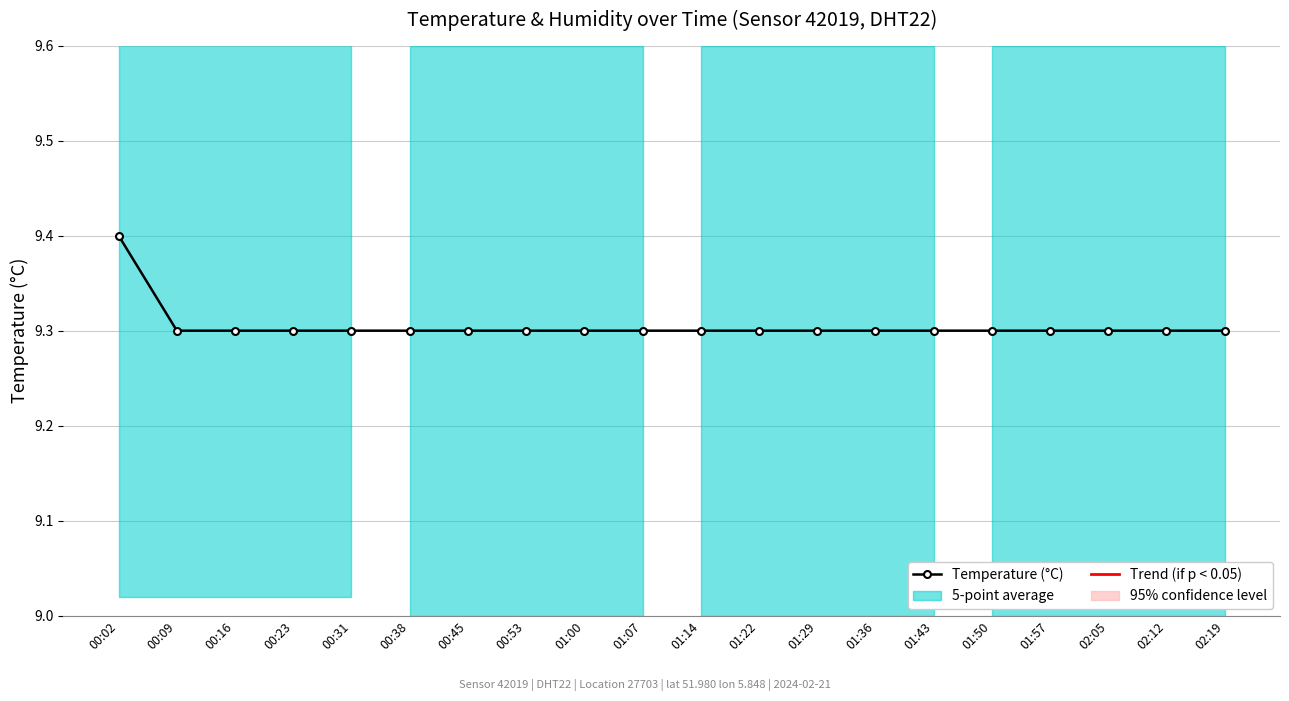

Which label corresponds to the largest value in the chart?

00:02